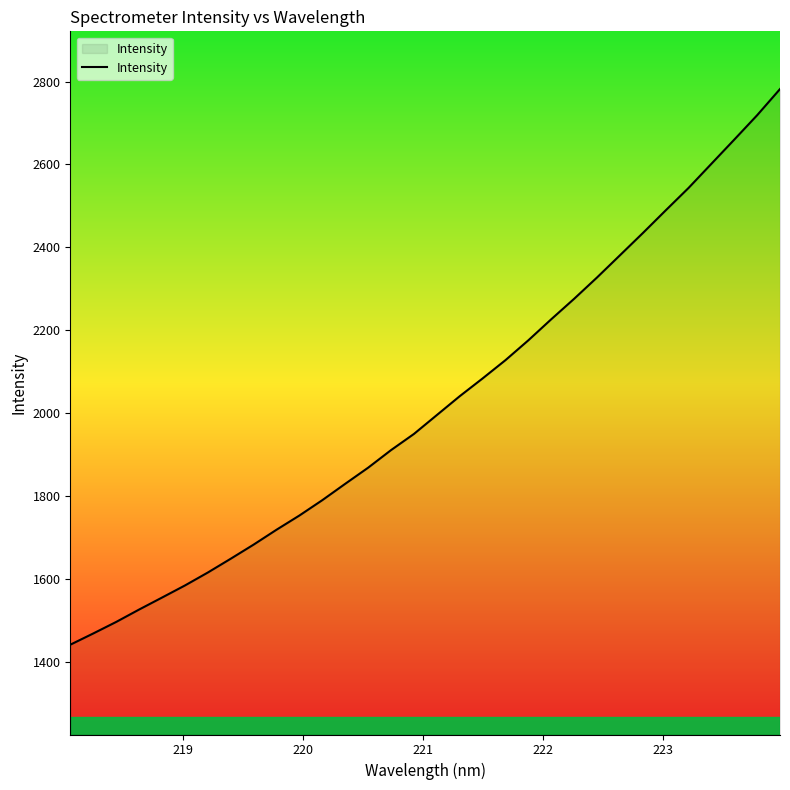

Reading right to left, what are all the values shown in this chart?

2781.8	2718.7	2659.9	2601.7	2543.5	2489.4	2434.6	2381.1	2327.7	2276.4	2227.1	2176.4	2128.5	2084.4	2041.6	1996.1	1950.6	1911.7	1869.3	1830.5	1791.1	1754.1	1719.8	1683.9	1649.9	1616.6	1585.4	1556.2	1527.4	1497.5	1469.7	1442.7